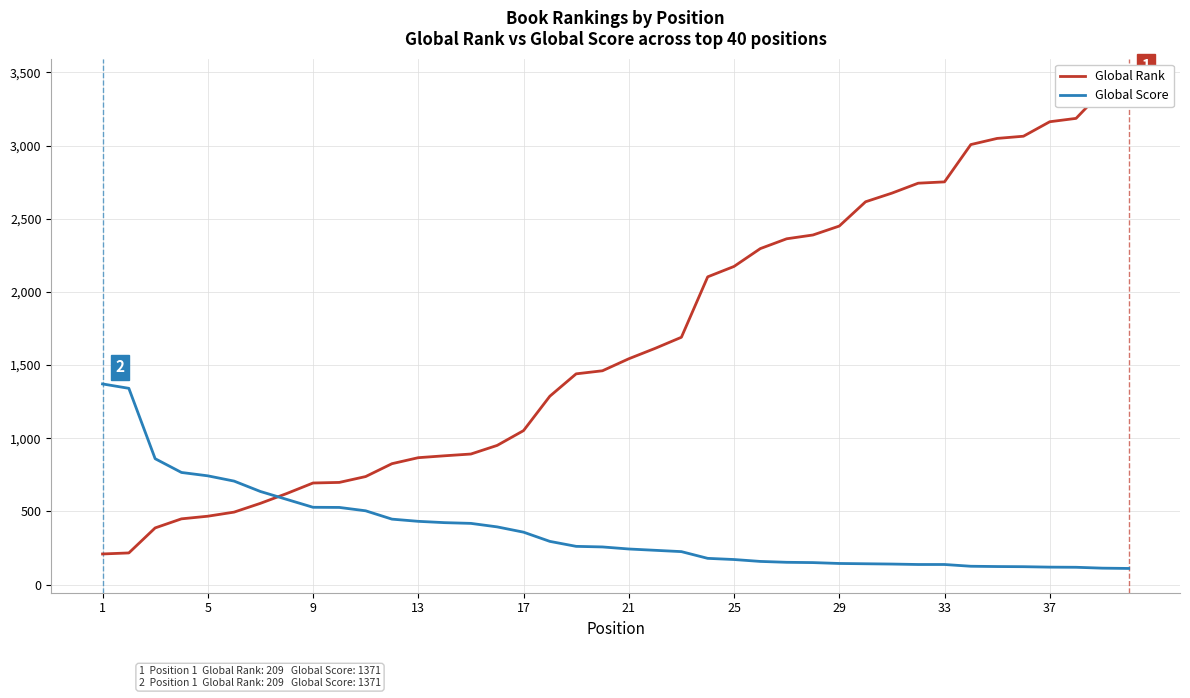

What is the maximum value for Global Score?

1371